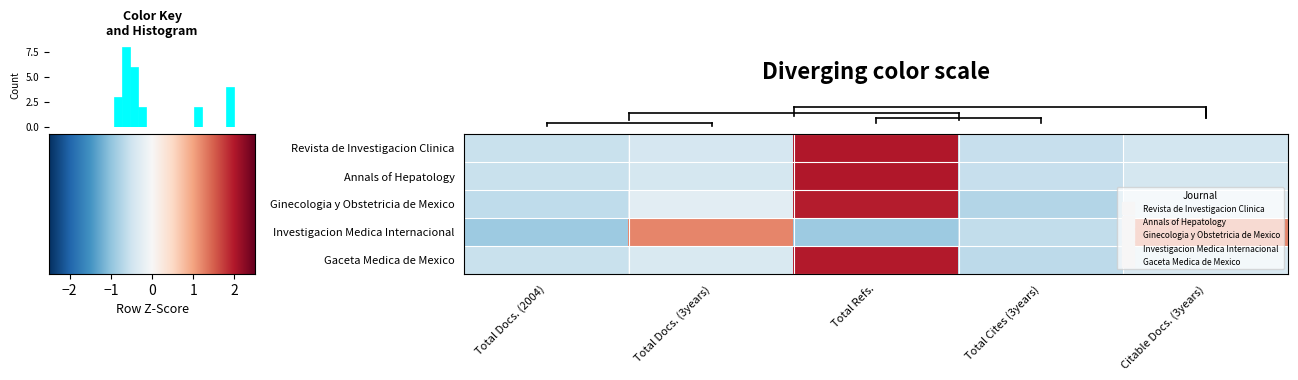

What is the smallest value displayed?

-0.9